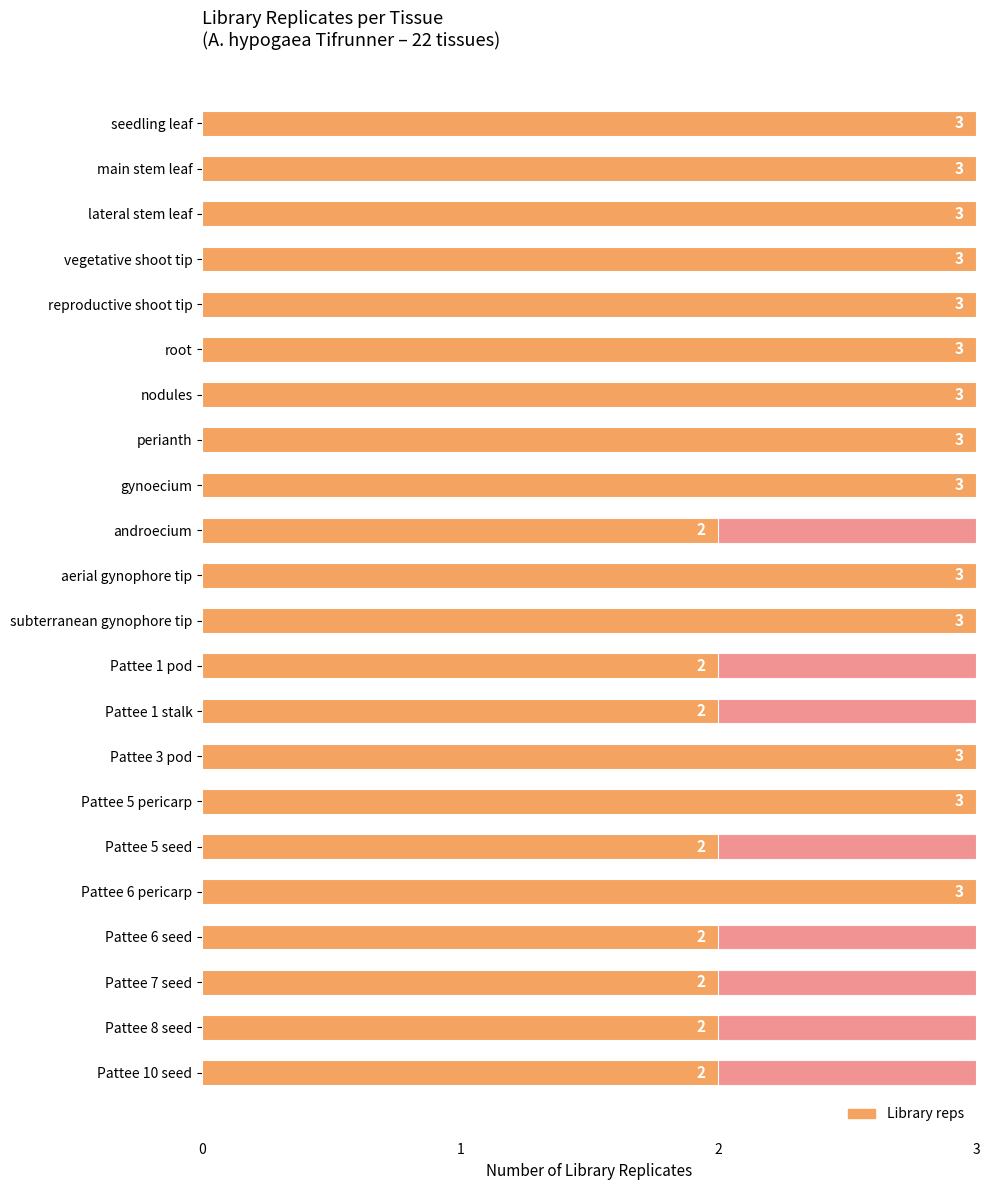

Which has a higher value, reproductive shoot tip or Pattee 6 pericarp?

reproductive shoot tip